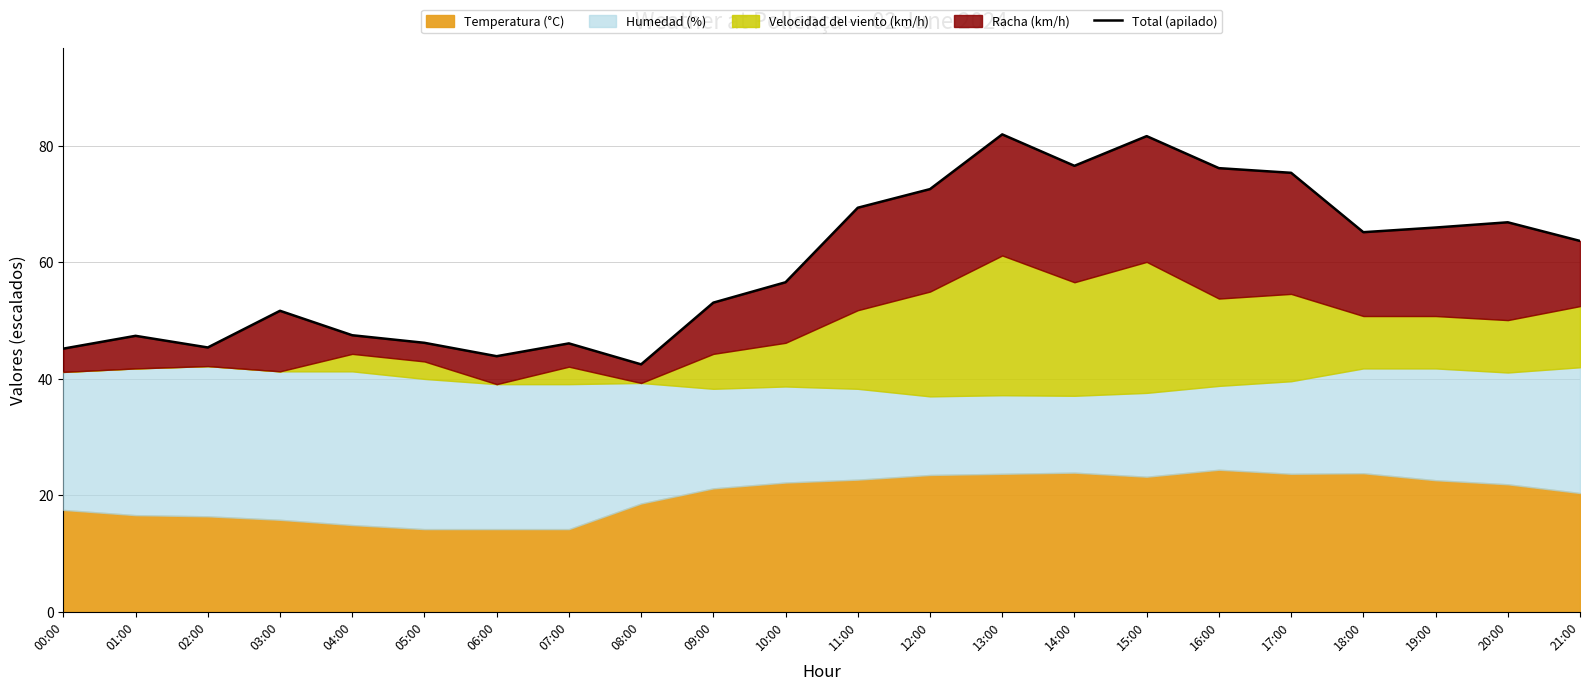

What is the maximum value shown in the chart?

82.0